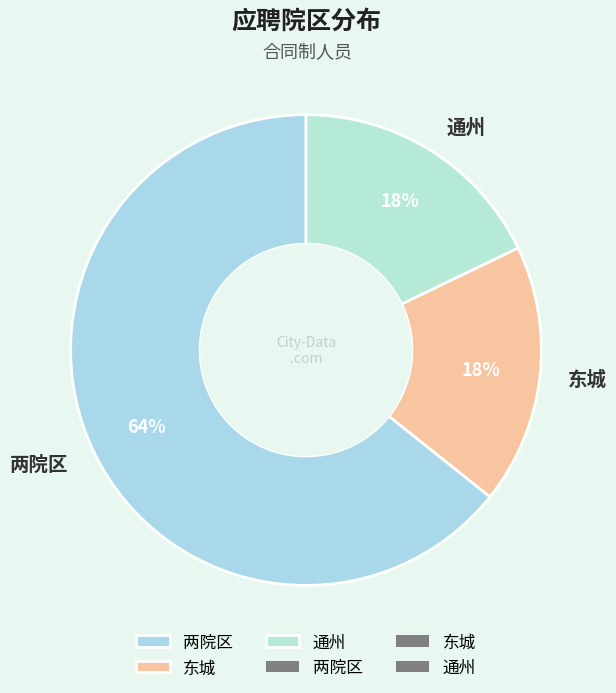

To the nearest percent, what is the combined percentage of 两院区 and 通州?

82%